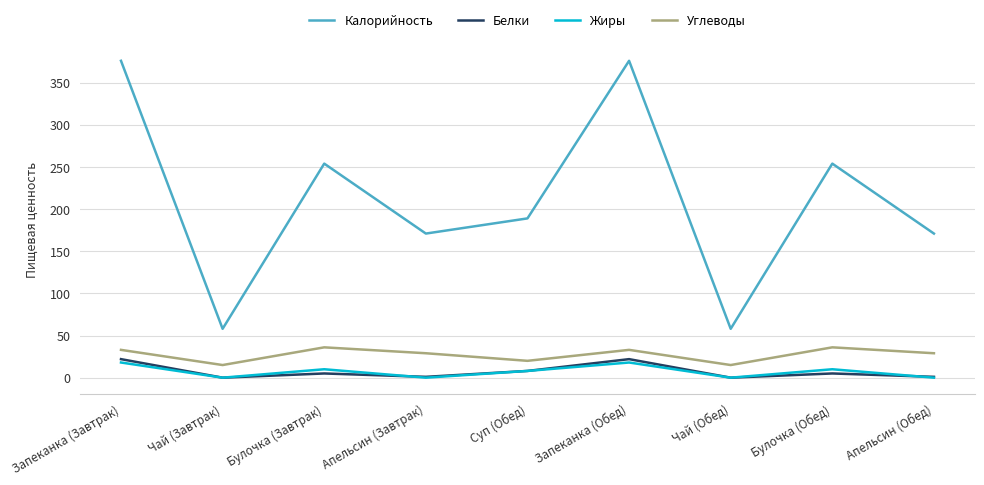

How many interior local valleys does the Жиры series have?

3